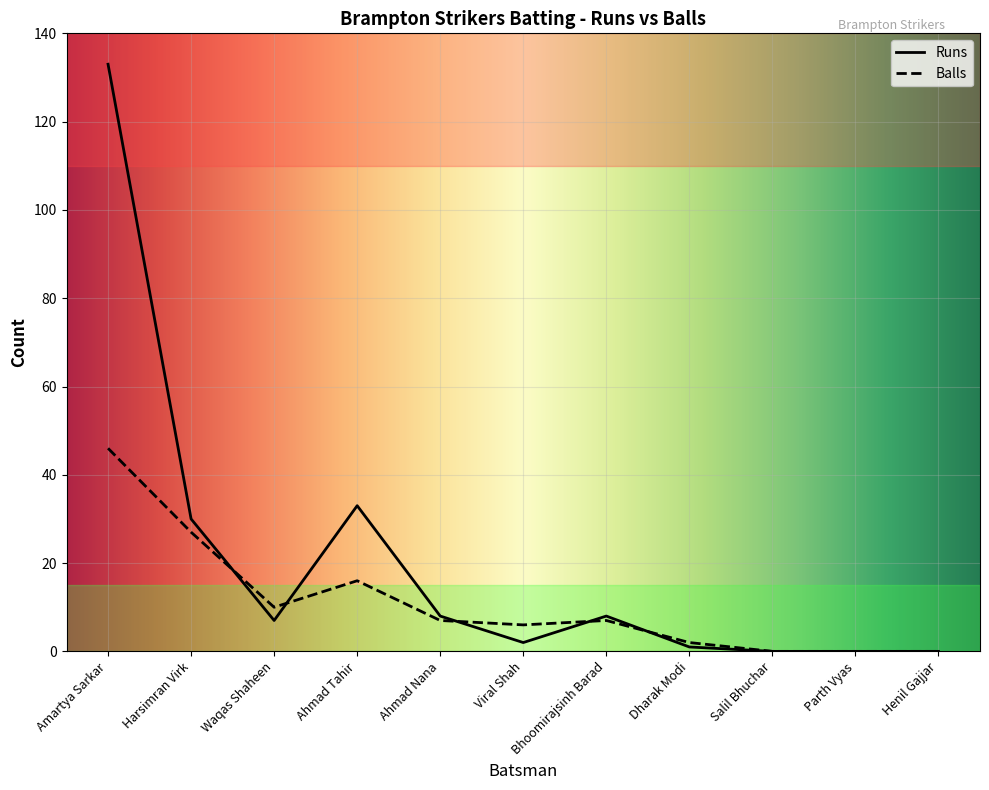

What are all the series names shown in the legend?

Runs, Balls